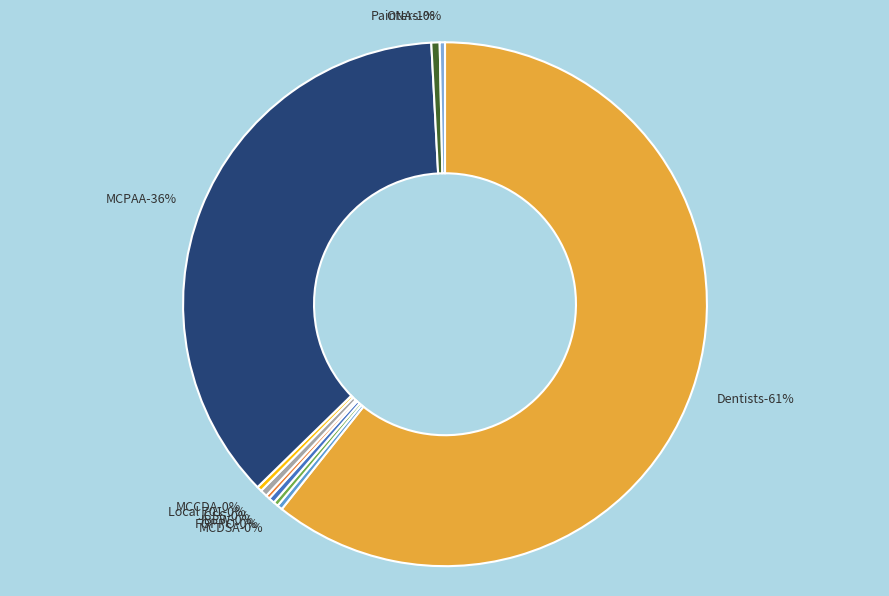

Which has a higher value, JCSS or Painters?

Painters